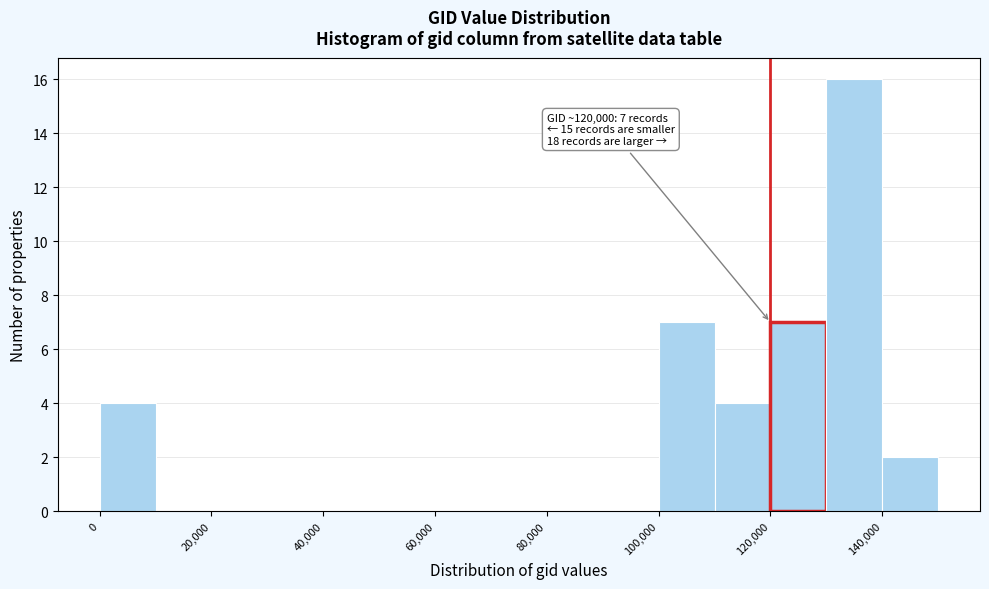

Over which range of the x-axis is the bar tallest?

130000 to 140000